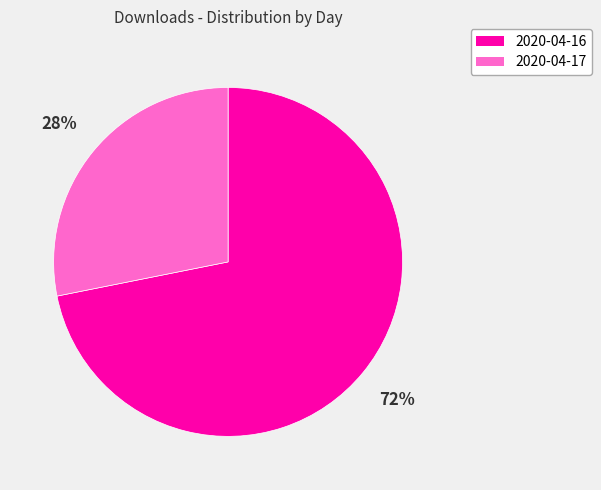

Which slice is the largest?

2020-04-16